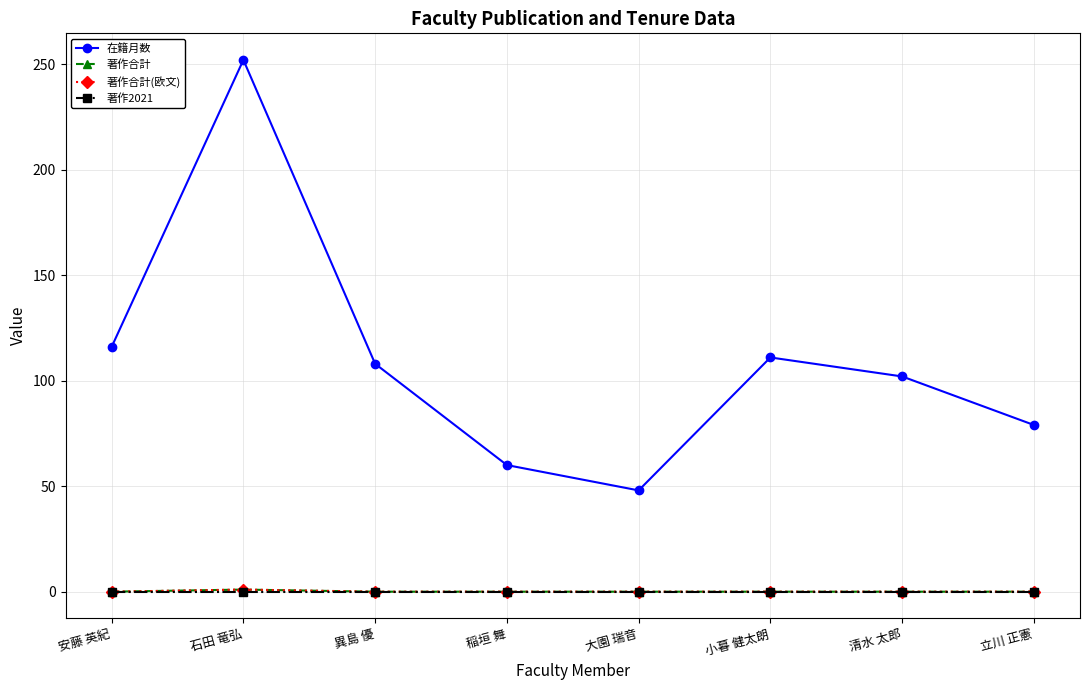

Is this an area chart (filled region under the line)?

No